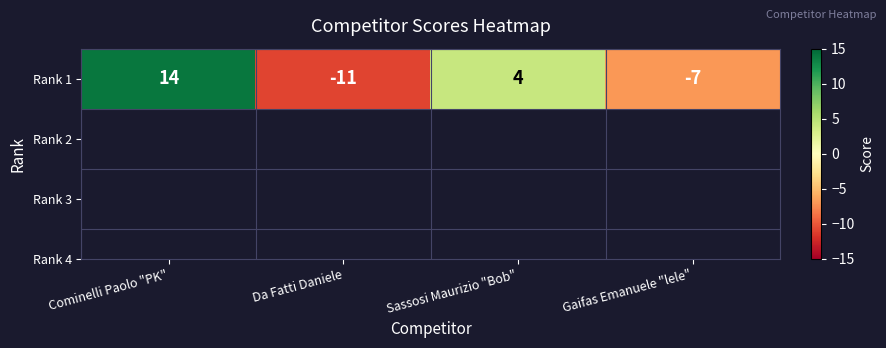

What is the sum of the values at Cominelli Paolo "PK" and Sassosi Maurizio "Bob"?

18